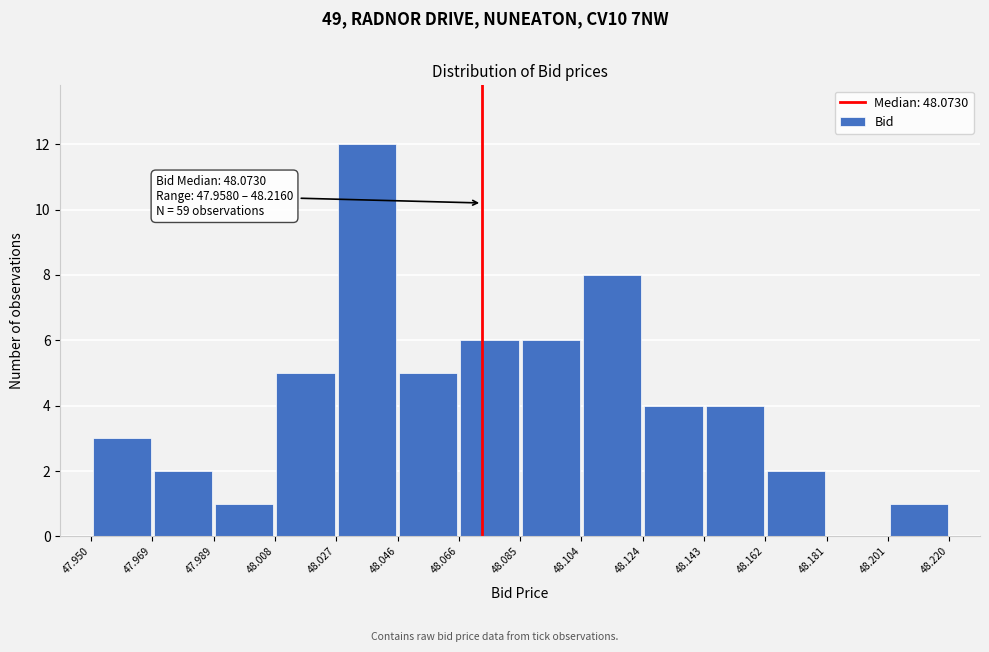

Over which range of the x-axis is the bar tallest?

48.027 to 48.046